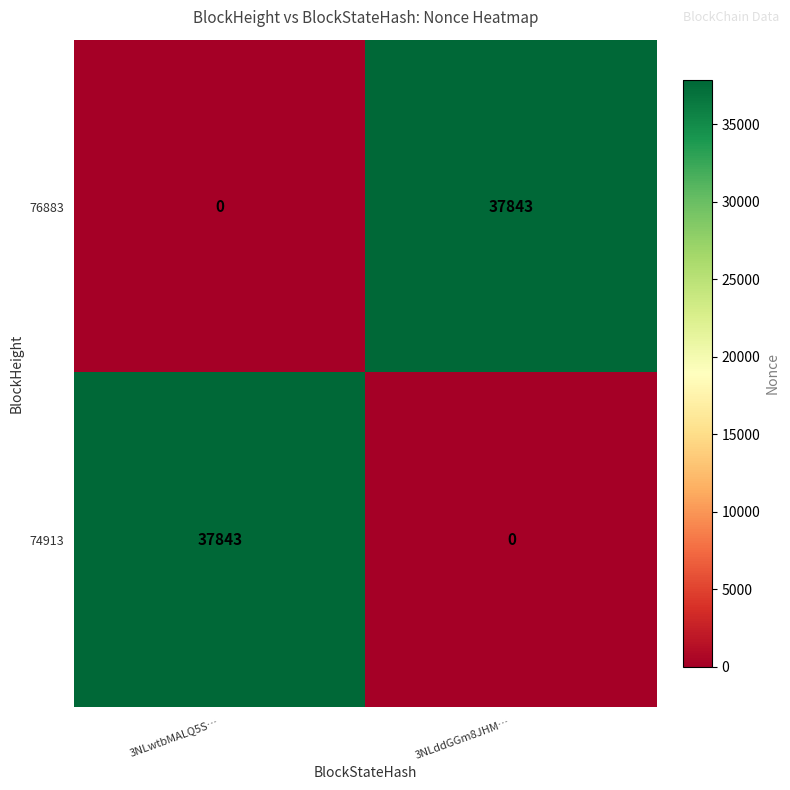

What is the total value across all series at 3NLwtbMALQ5S…?

37843